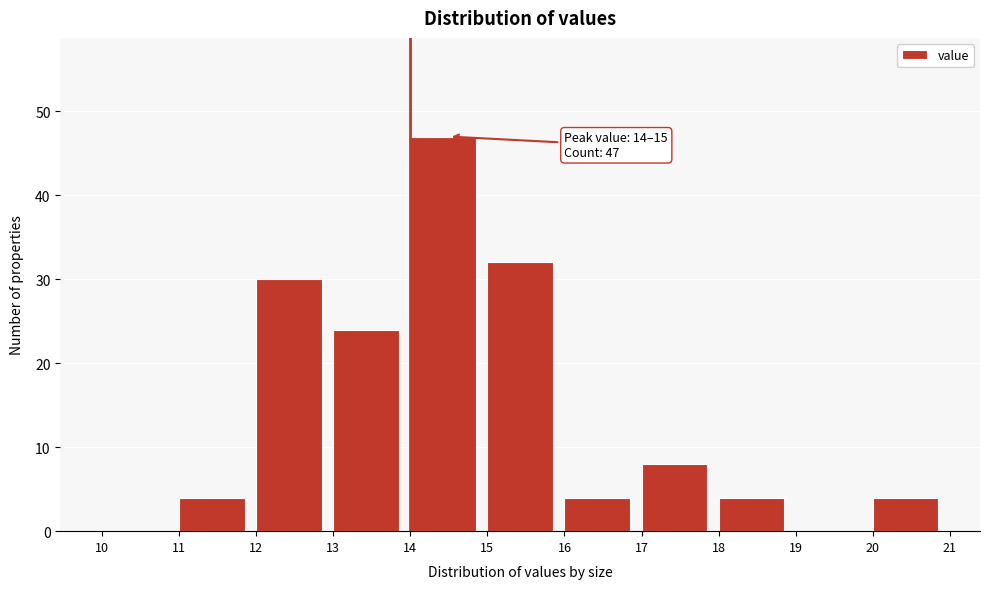

Which range on the x-axis has the tallest bar?

14 to 15